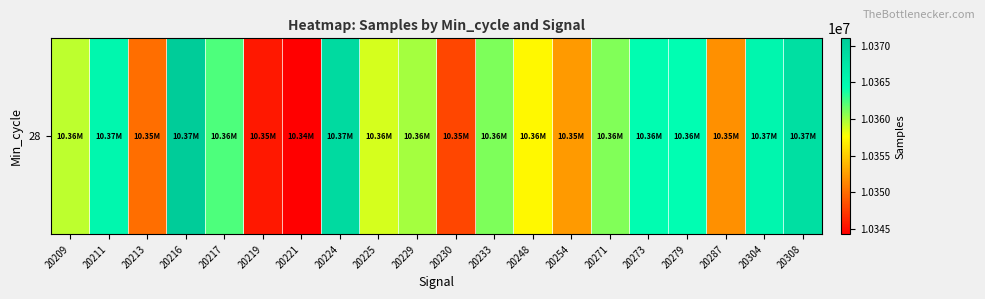

Between 20224 and 20229, which is larger?

20224